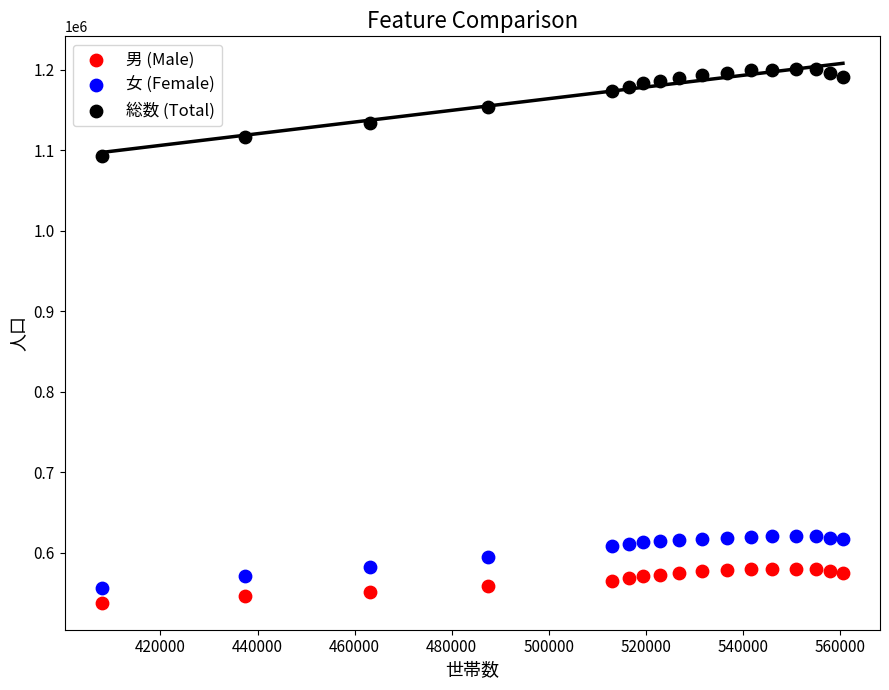

Which series has the largest Y range (max minus min)?

総数 (Total)